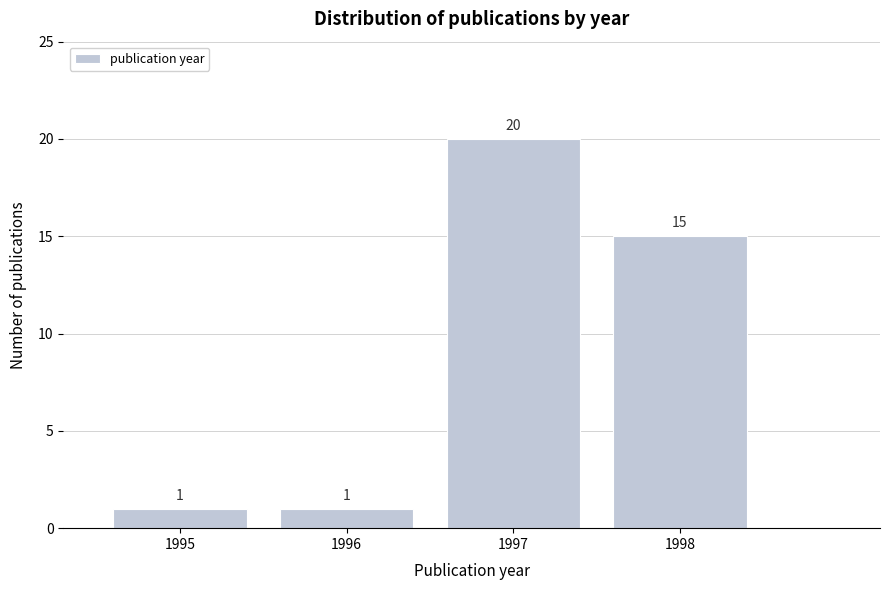

Reading left to right, list all the values displayed in this chart.

1	1	20	15